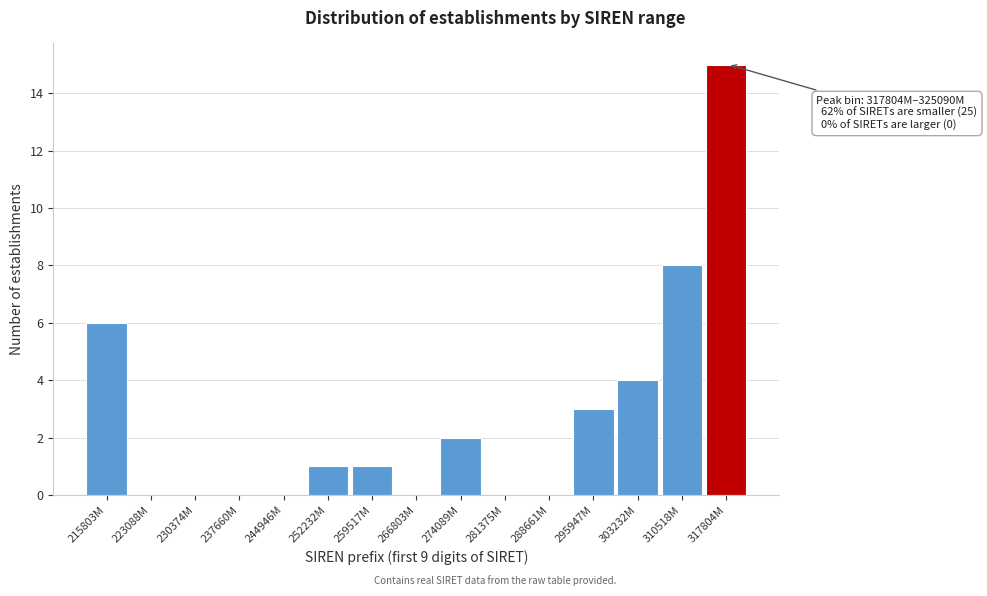

Reading left to right, list all the values displayed in this chart.

215803M=6	223088M=0	230374M=0	237660M=0	244946M=0	252232M=1	259517M=1	266803M=0	274089M=2	281375M=0	288661M=0	295947M=3	303232M=4	310518M=8	317804M=15